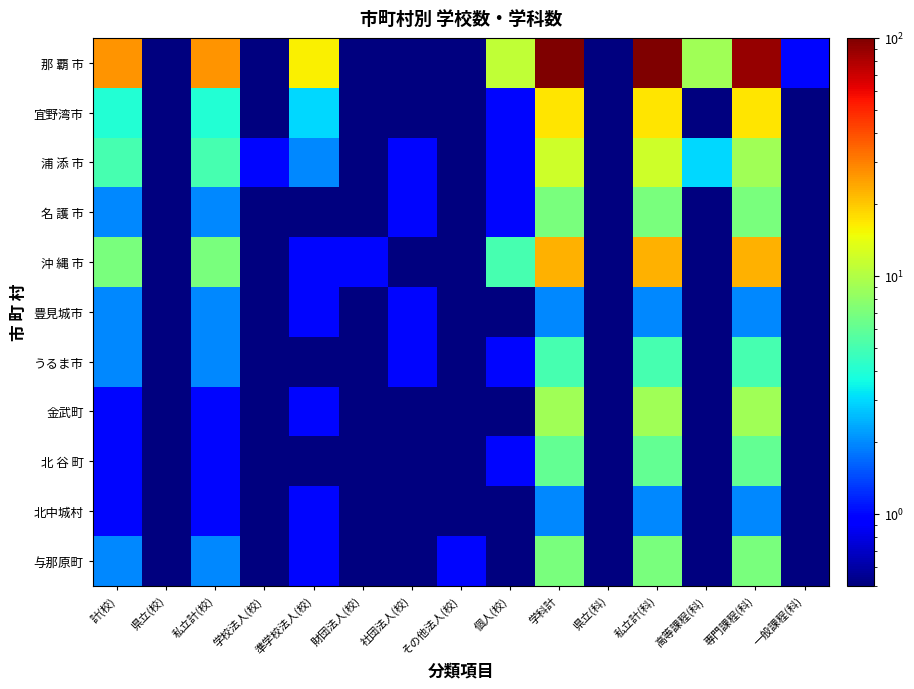

Rank the series by their maximum value, from lowest to highest.

豊見城市, 北中城村, うるま市, 北 谷 町, 名 護 市, 与那原町, 金武町, 浦 添 市, 宜野湾市, 沖 縄 市, 那 覇 市